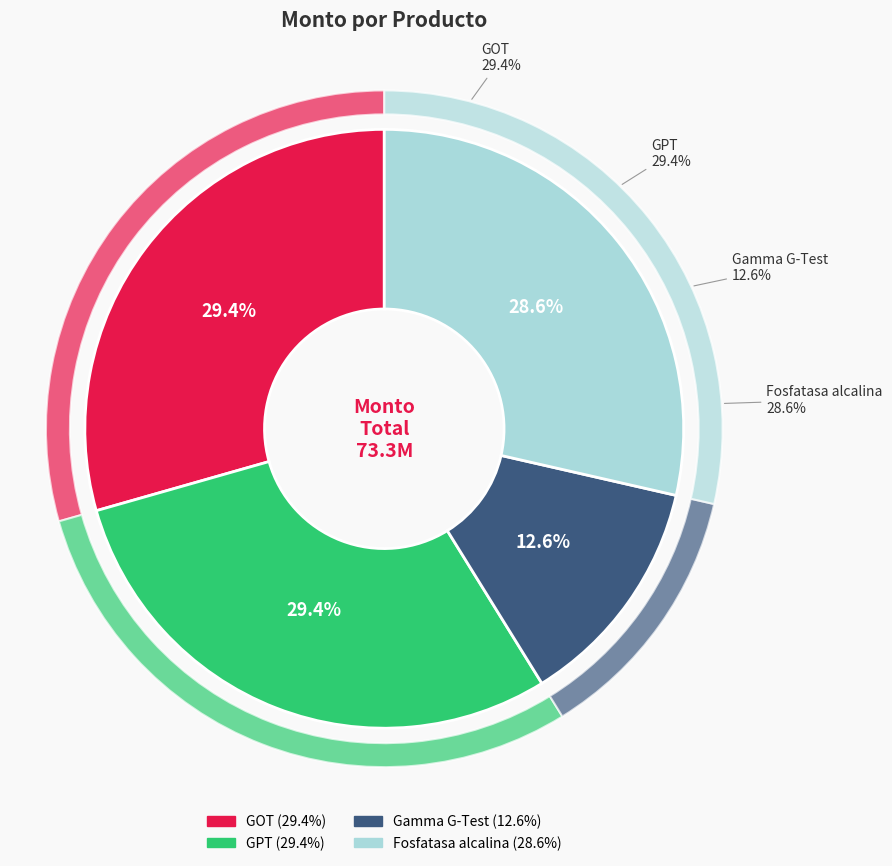

To the nearest percent, what is the difference between the largest and smallest slice percentages?

17%